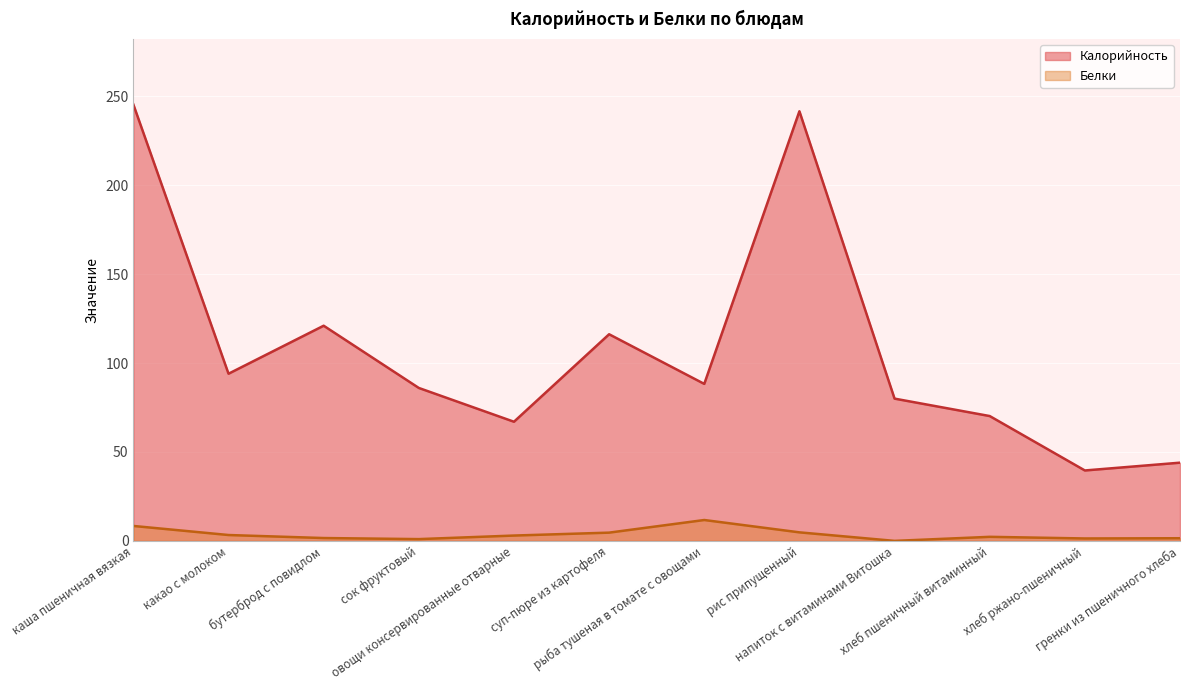

What is the label of the 6th point from the left?

суп-пюре из картофеля